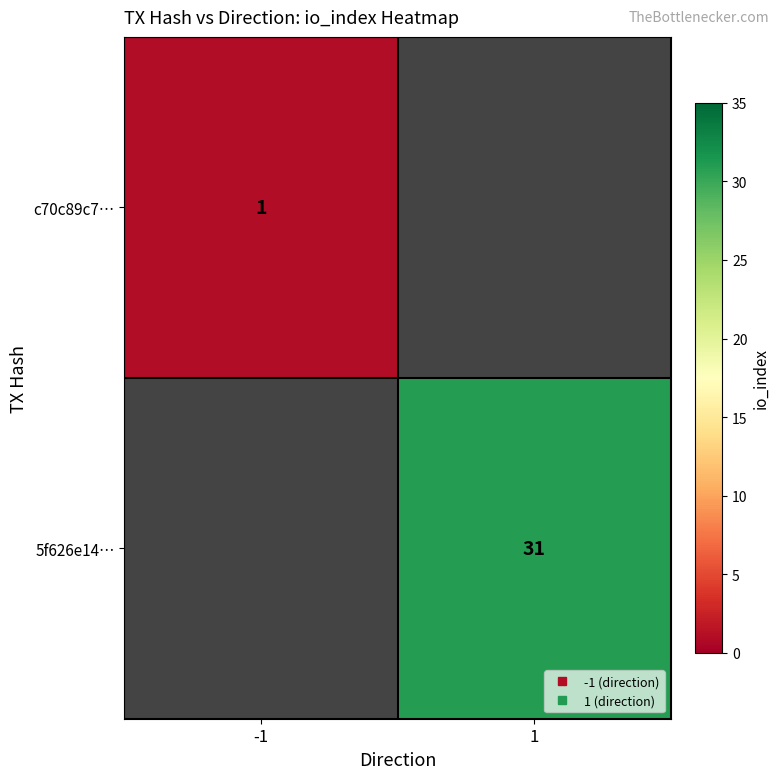

How many positive values does the c70c89c7… series have?

1